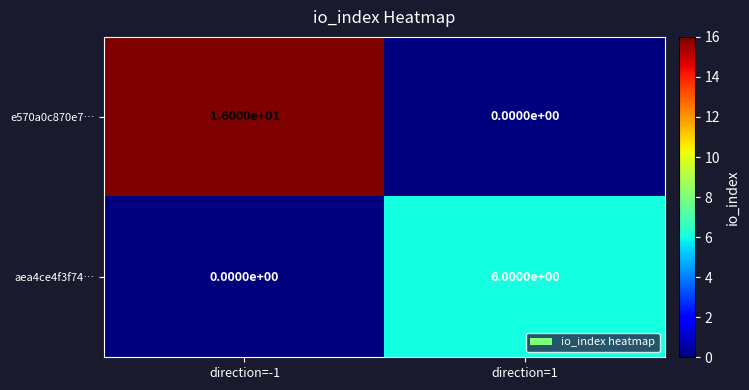

Which series changed the most between direction=-1 and direction=1?

e570a0c870e7…